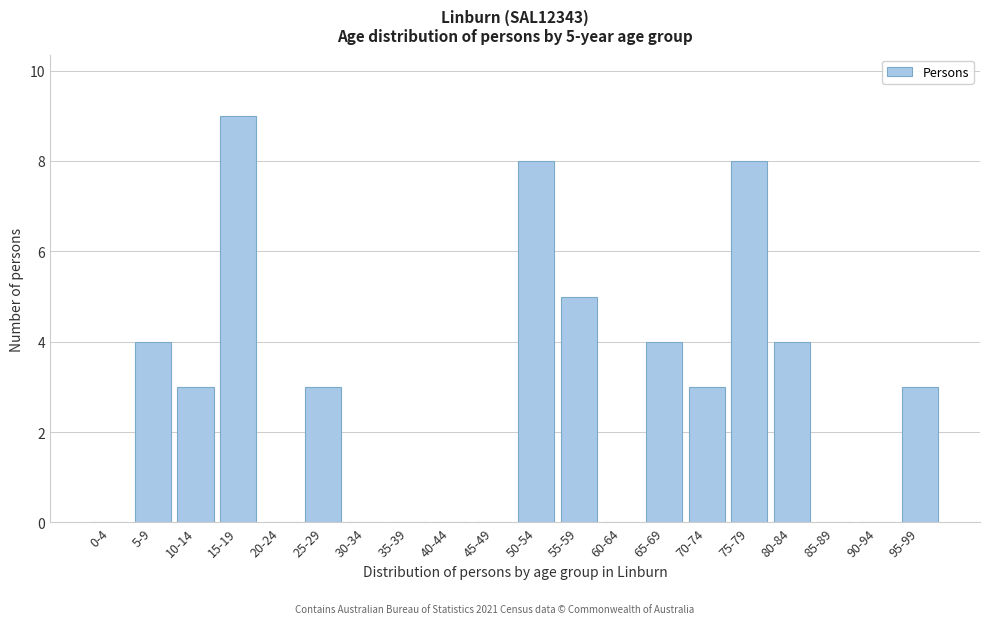

Reading left to right, what are all the values shown in this chart?

0-4=0	5-9=4	10-14=3	15-19=9	20-24=0	25-29=3	30-34=0	35-39=0	40-44=0	45-49=0	50-54=8	55-59=5	60-64=0	65-69=4	70-74=3	75-79=8	80-84=4	85-89=0	90-94=0	95-99=3